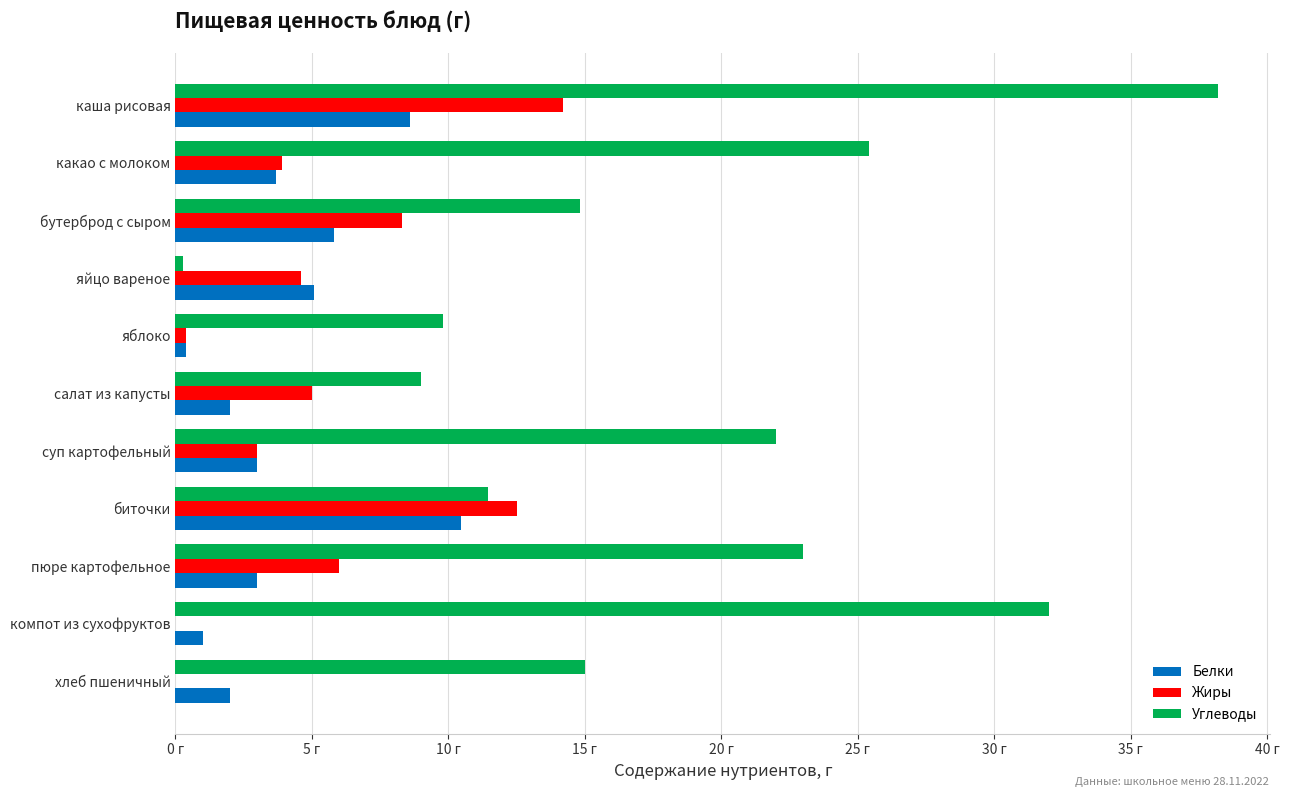

What are all the series names shown in the legend?

Белки, Жиры, Углеводы